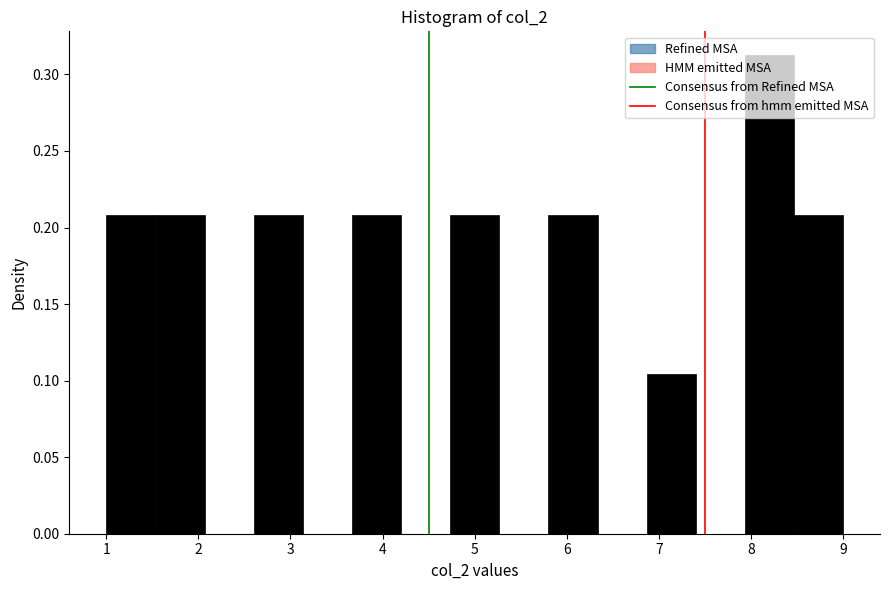

Reading left to right, transcribe this chart: for each bar, give the range it covers on the x-axis and its height. Neither the bar edges nor the heights are printed on the chart, so give them approximately, as read against the axes.

1.0 to 1.5: 0.210
1.5 to 2.1: 0.210
2.1 to 2.6: 0
2.6 to 3.1: 0.210
3.1 to 3.7: 0
3.7 to 4.2: 0.210
4.2 to 4.7: 0
4.7 to 5.3: 0.210
5.3 to 5.8: 0
5.8 to 6.3: 0.210
6.3 to 6.9: 0
6.9 to 7.4: 0.105
7.4 to 7.9: 0
7.9 to 8.5: 0.315
8.5 to 9.0: 0.210